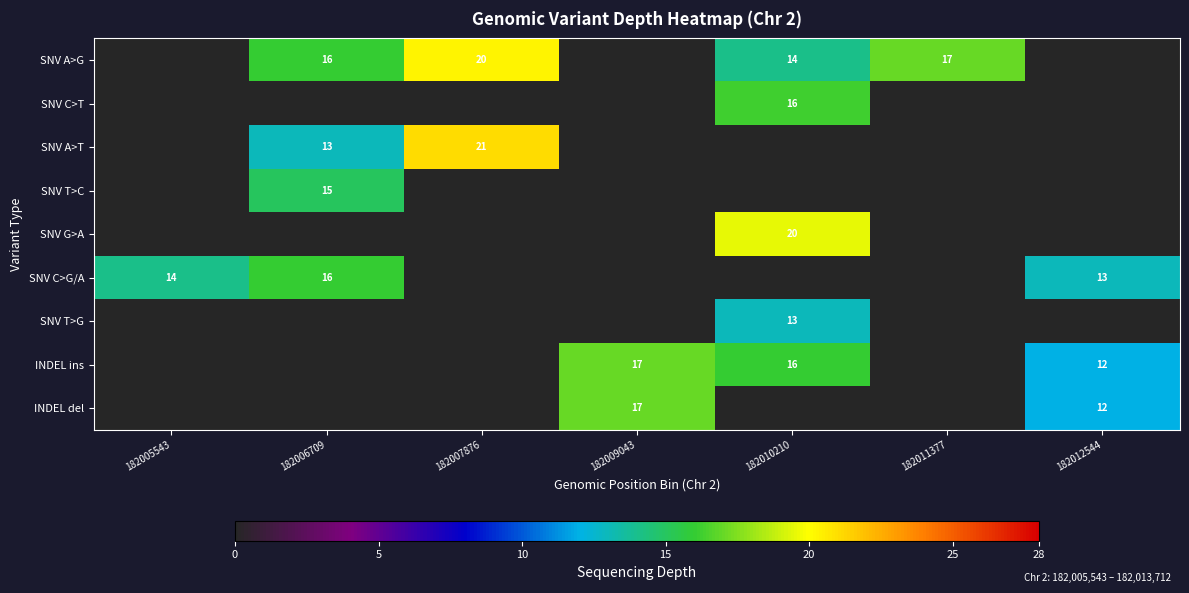

The value of SNV T>C at 182006709 is 15. True or false?

True